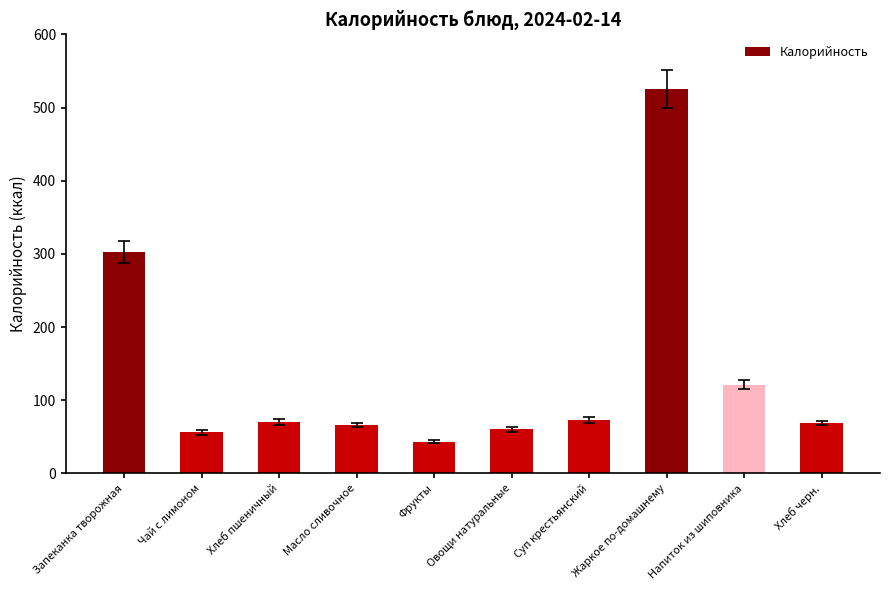

What is the minimum value shown in the chart?

43